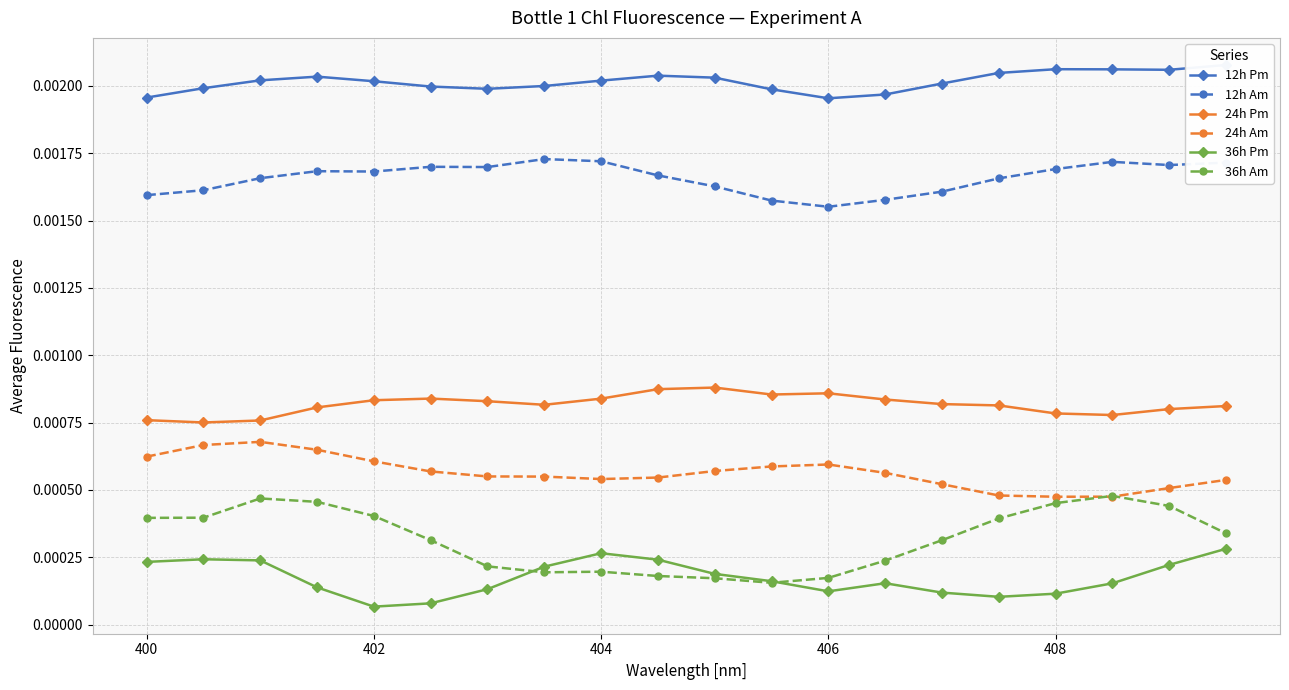

True or false: 36h Am has more than 1 points higher than both neighbors.

True